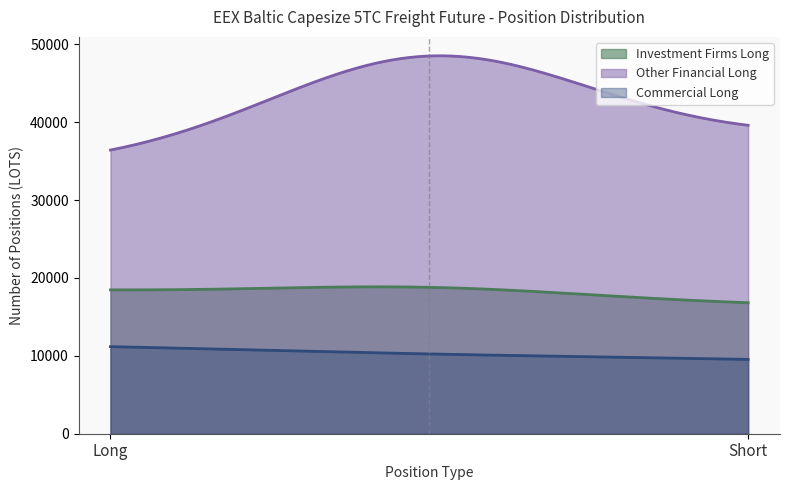

Rank the series by their maximum value, from highest to lowest.

Other Financial Long, Investment Firms Long, Commercial Long